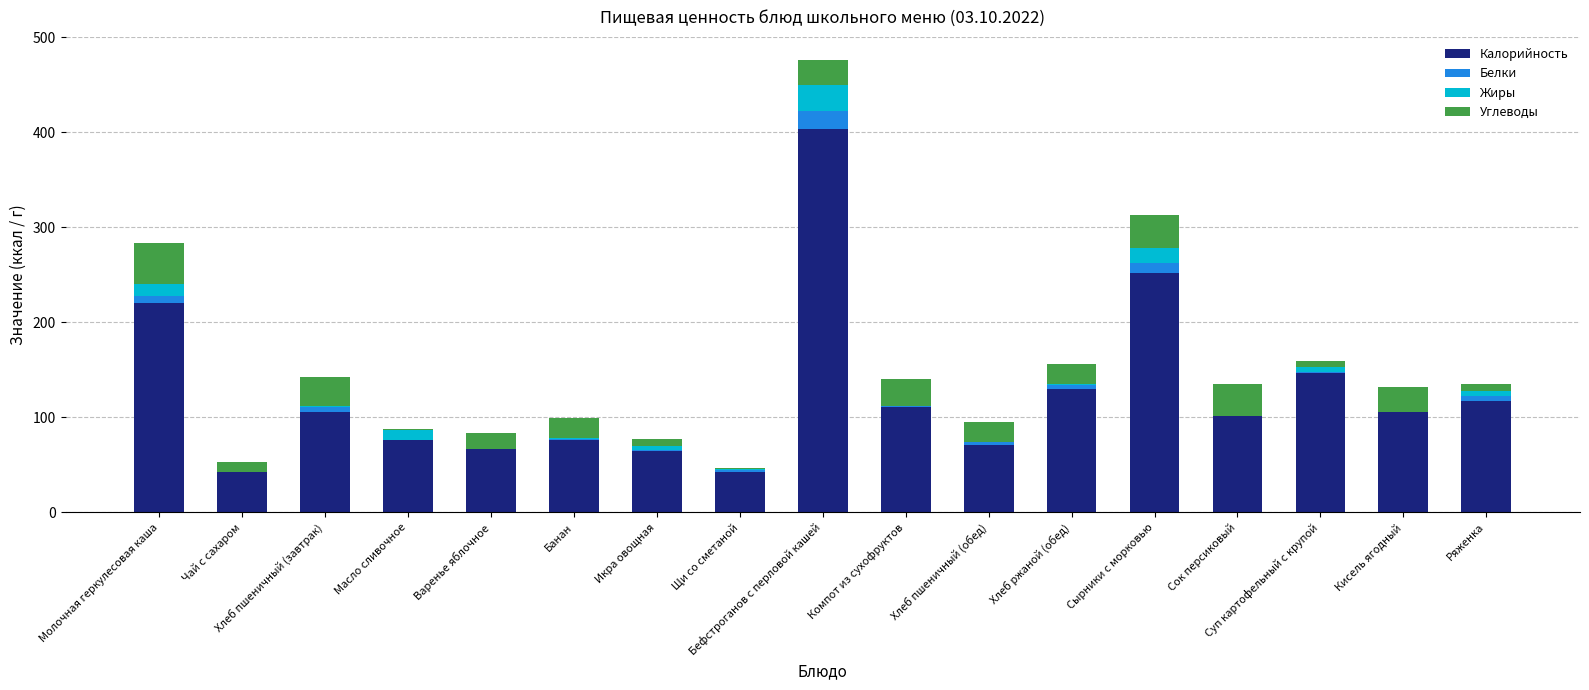

The value of Калорийность at Сок персиковый is 157.7. True or false?

False